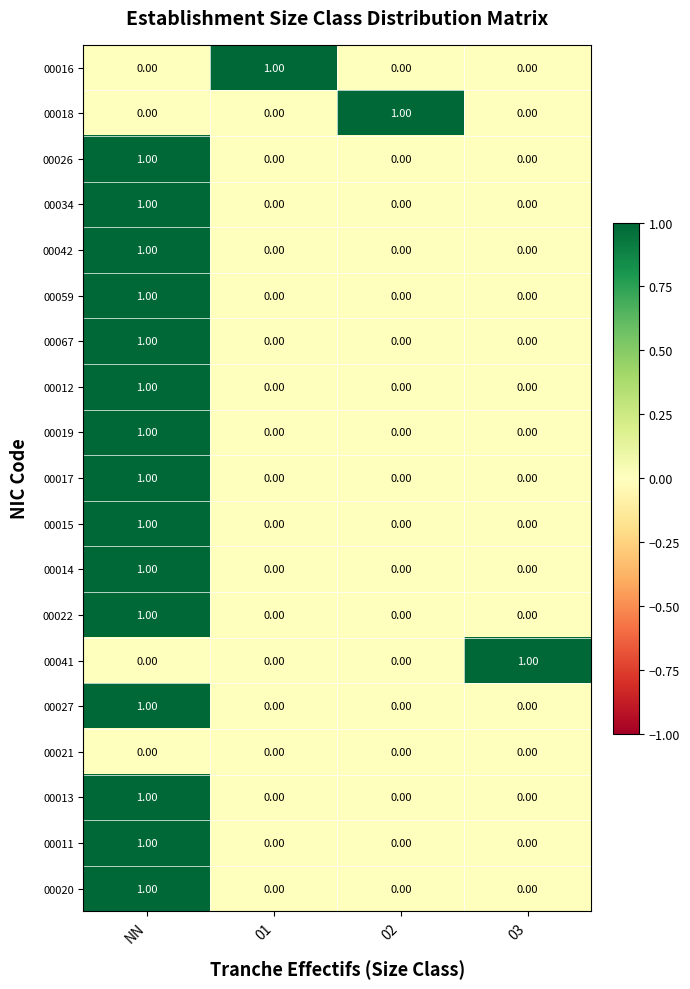

Count the number of categories in the chart.

4